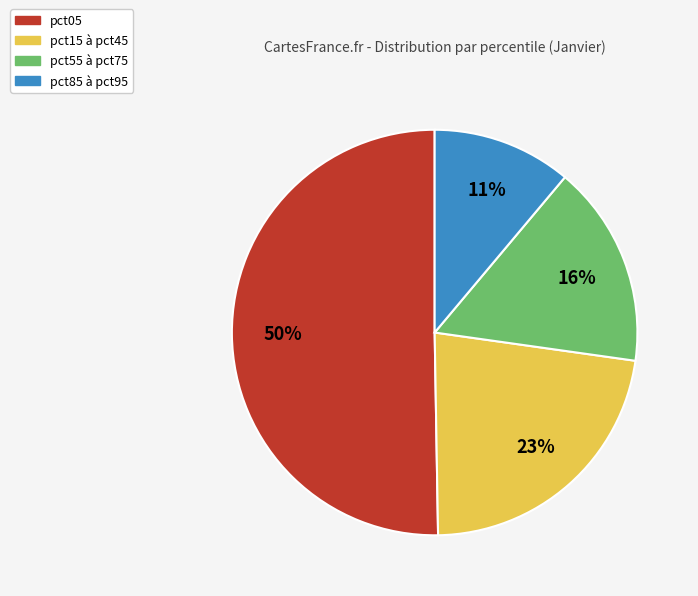

Rank the categories by value from highest to lowest.

pct05, pct15 à pct45, pct55 à pct75, pct85 à pct95